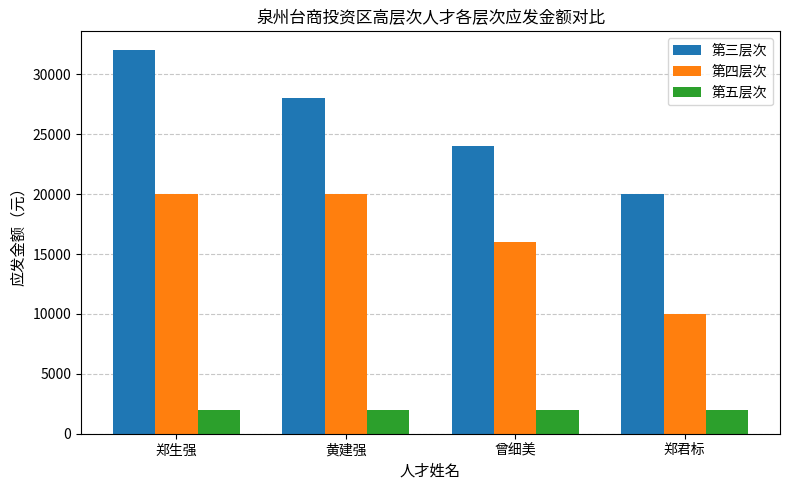

How many 第三层次 values are between 24000 and 32000?

3